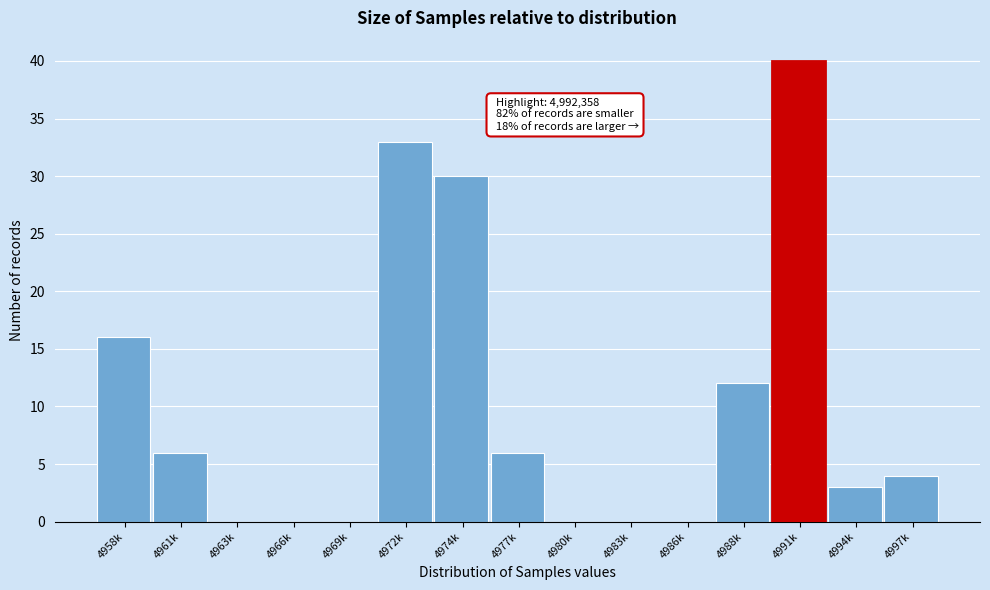

Reading right to left, list all the values displayed in this chart.

4997k=4	4994k=3	4991k=40	4988k=12	4986k=0	4983k=0	4980k=0	4977k=6	4974k=30	4972k=33	4969k=0	4966k=0	4963k=0	4961k=6	4958k=16